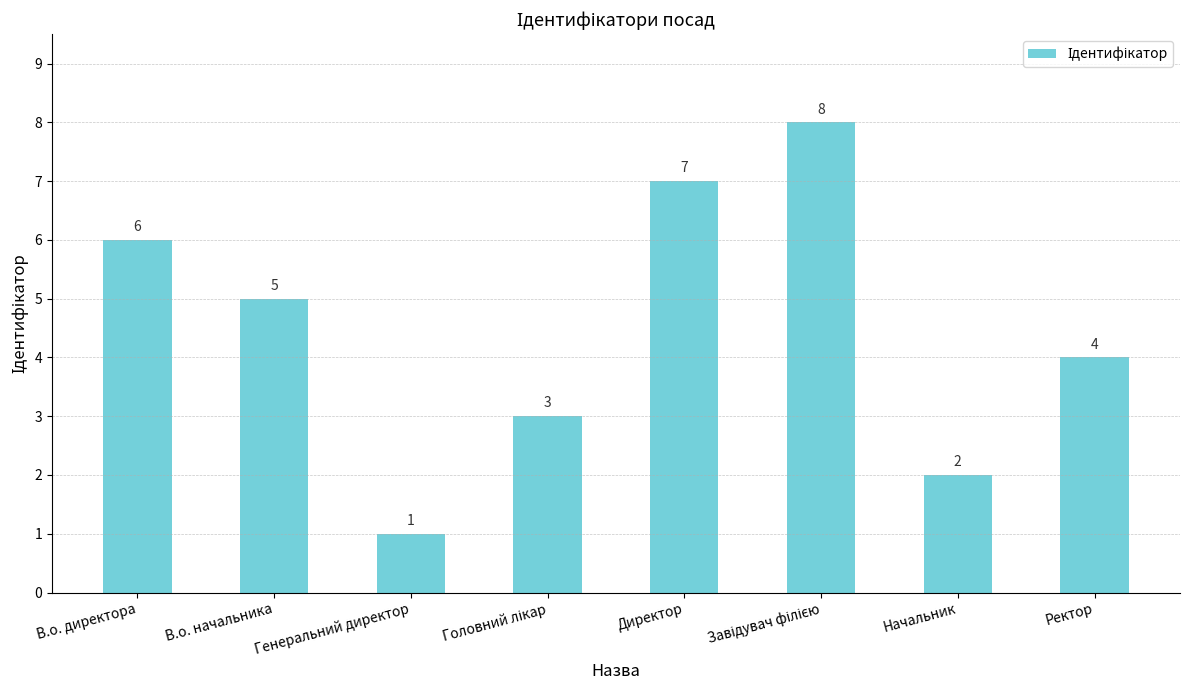

At which label does the data first exceed 5?

В.о. директора